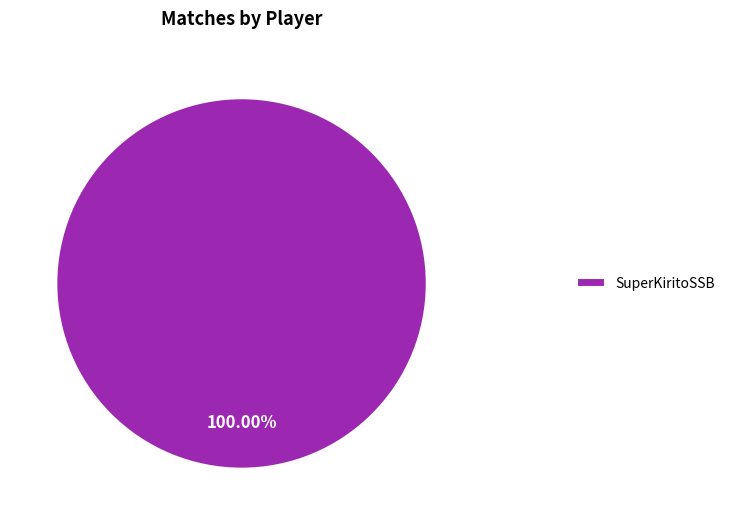

How many slices are in this pie chart?

1